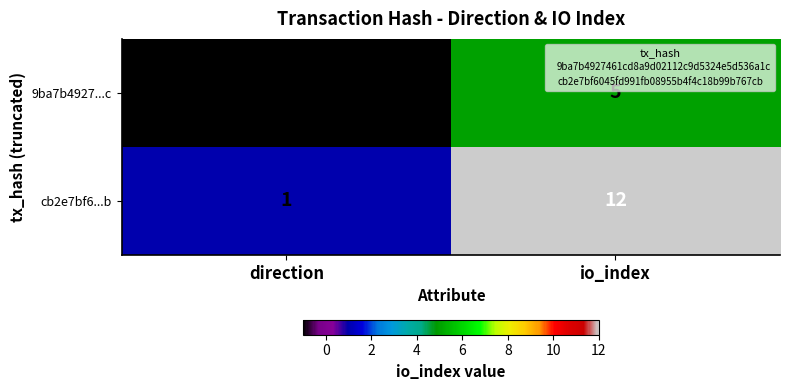

Which series has the widest spread of values?

cb2e7bf6...b